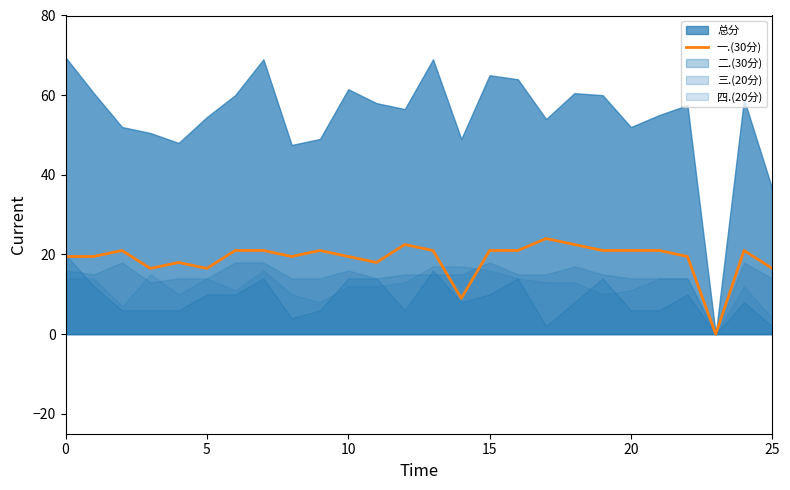

Is it true that 一.(30分) equals 19.5 at 0?

True